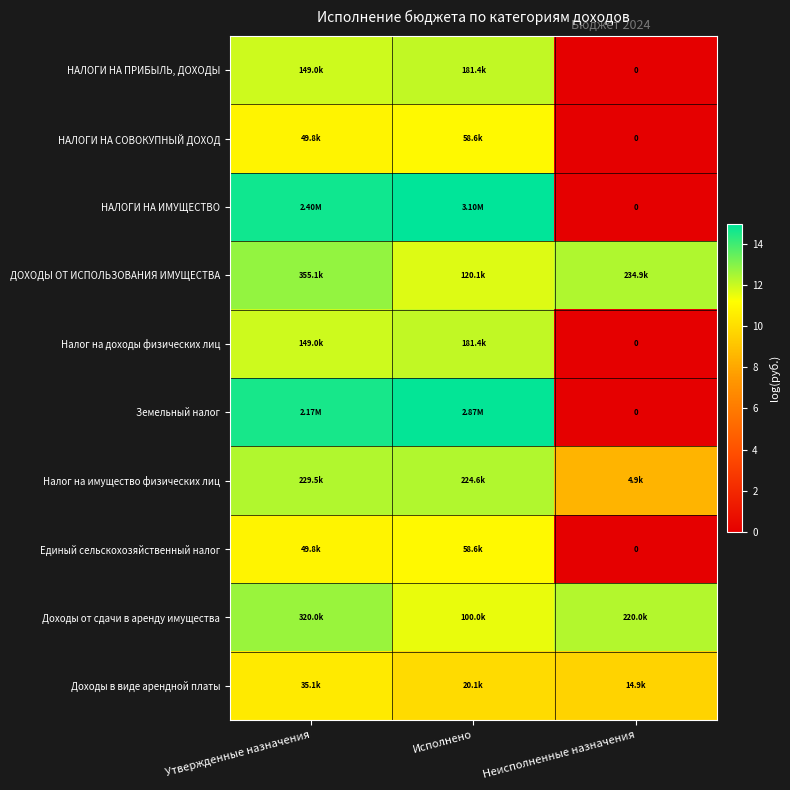

How many data points in Доходы от сдачи в аренду имущества are less than 12?

1